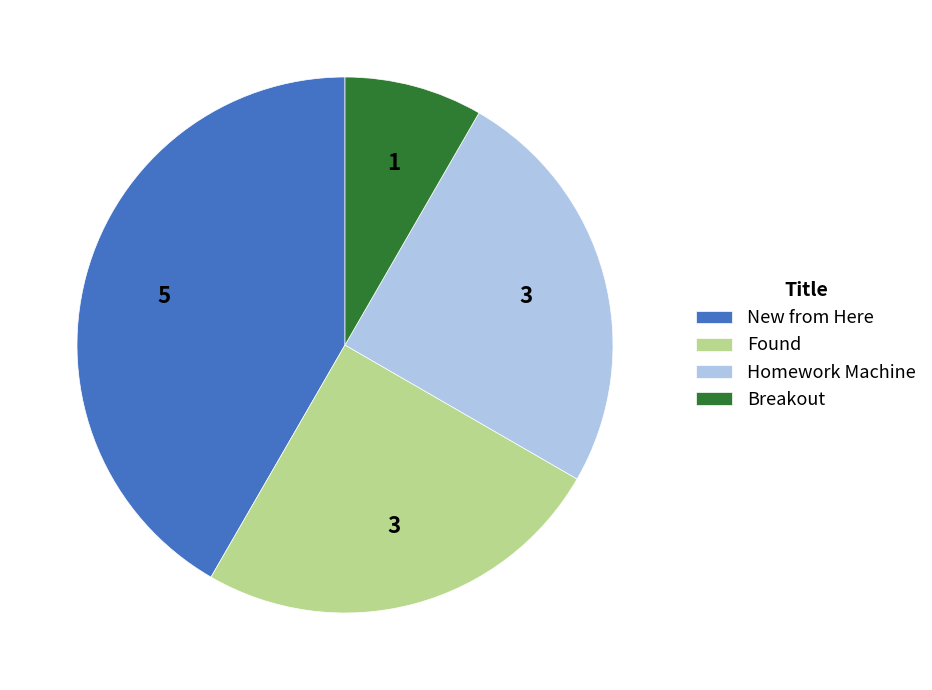

Is there a majority slice in this chart?

No